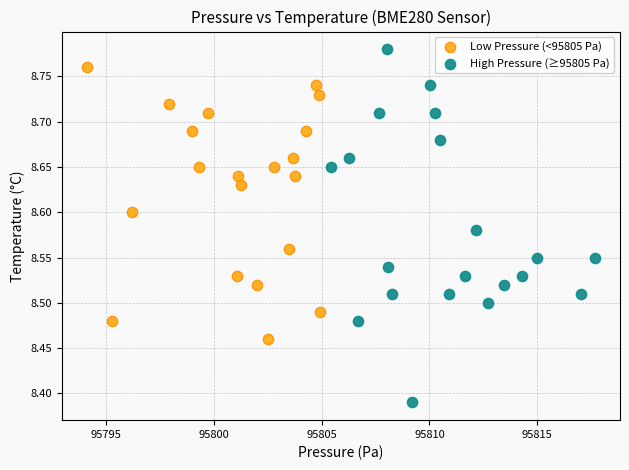

Which series has the widest spread of Y values?

High Pressure (≥95805 Pa)